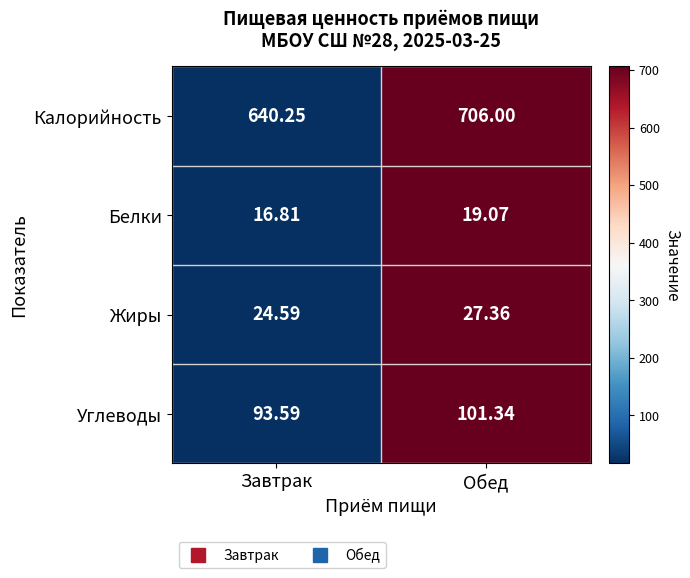

At which label is Жиры closest to 25?

Завтрак